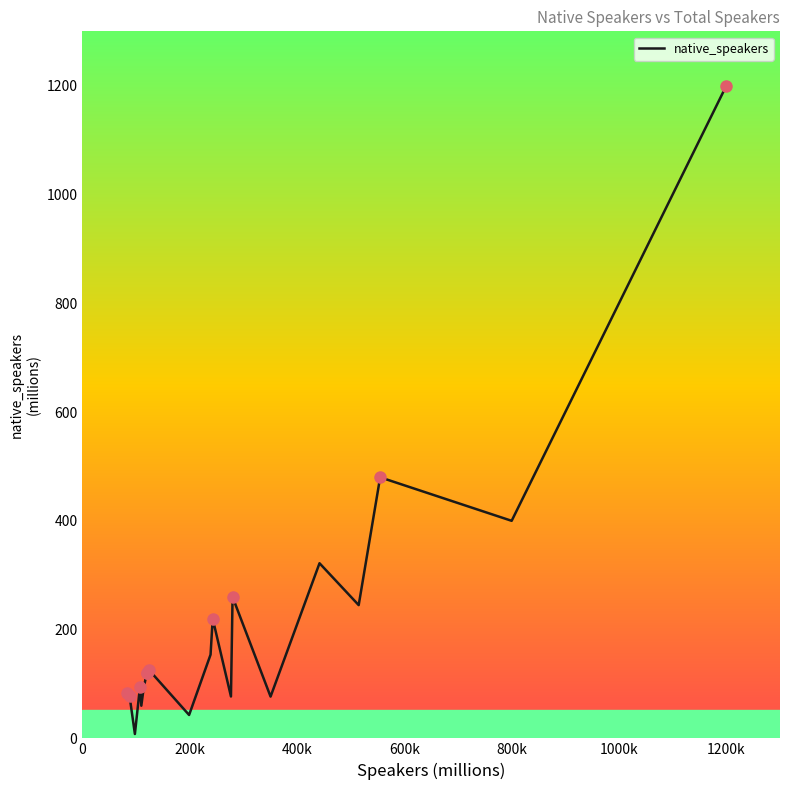

Does the chart display data point markers on the line(s)?

No